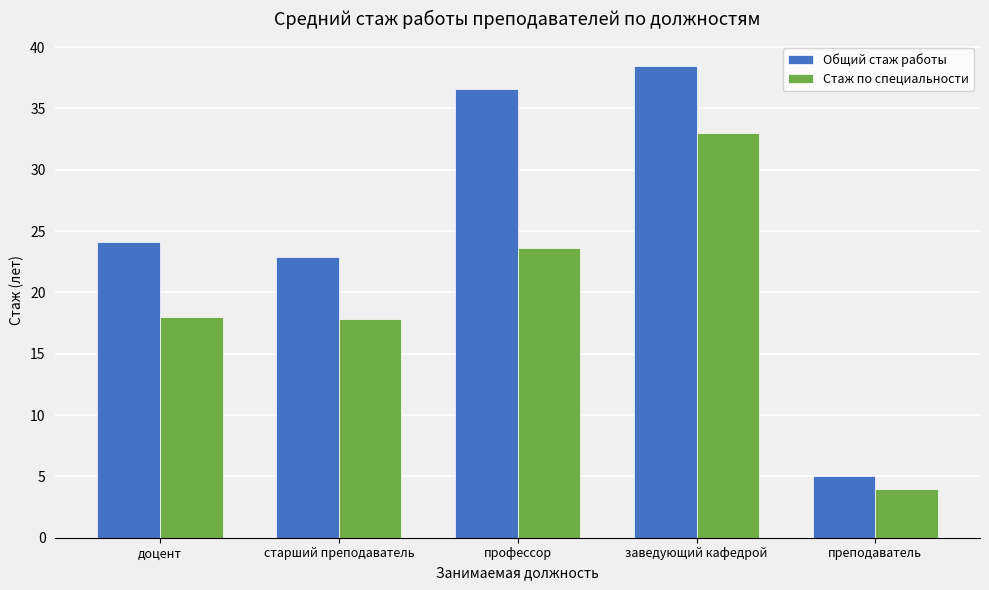

At which label is Общий стаж работы closest to 21?

старший преподаватель